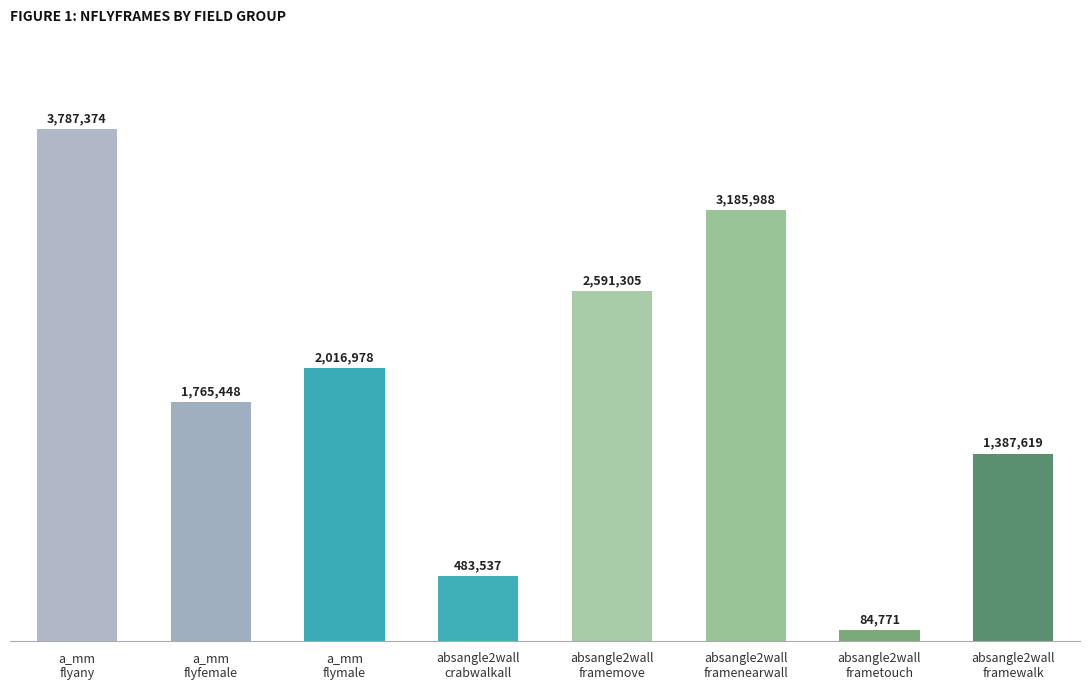

What is the difference between the values at a_mm
flyany and a_mm
flyfemale?

2021926